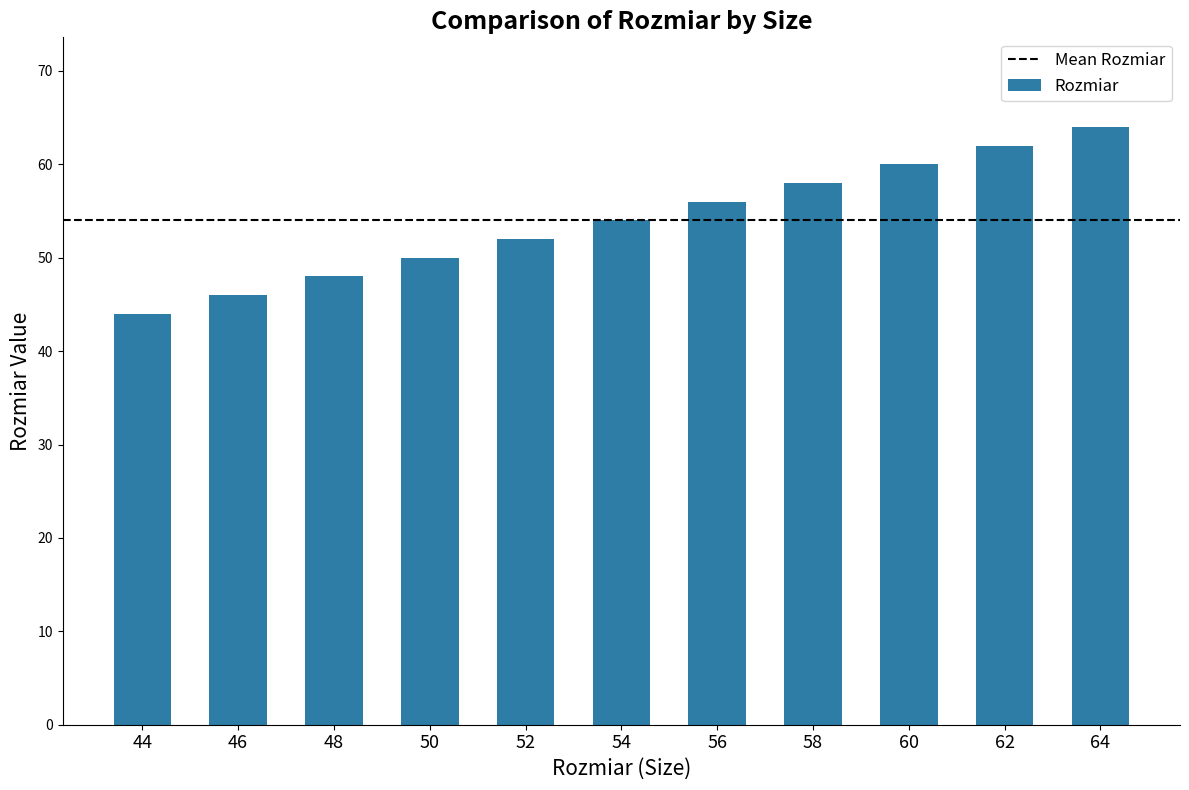

What is the minimum value shown in the chart?

44